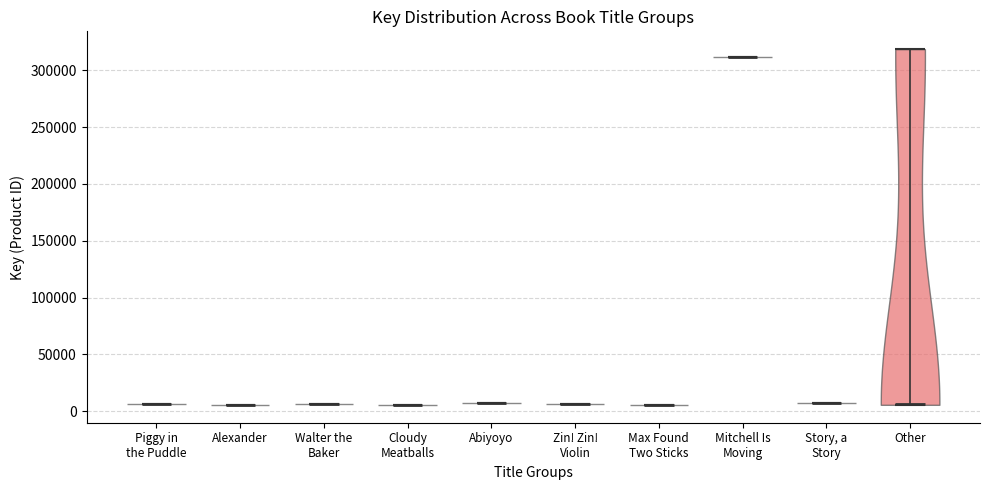

Reading left to right, read every violin against the y-axis: where its median line is, and the lowest and highest points it reaches. The values are not printed on the chart, so give them approximately, as read against the axis.

Piggy in the Puddle: median line 5000, lowest point 5000, highest point 5000
Alexander: median line 5000, lowest point 5000, highest point 5000
Walter the Baker: median line 5000, lowest point 5000, highest point 5000
Cloudy Meatballs: median line 5000, lowest point 5000, highest point 5000
Abiyoyo: median line 5000, lowest point 5000, highest point 5000
Zin! Zin! Violin: median line 5000, lowest point 5000, highest point 5000
Max Found Two Sticks: median line 5000, lowest point 5000, highest point 5000
Mitchell Is Moving: median line 310000, lowest point 310000, highest point 310000
Story, a Story: median line 5000, lowest point 5000, highest point 5000
Other: median line 5000, lowest point 5000, highest point 320000